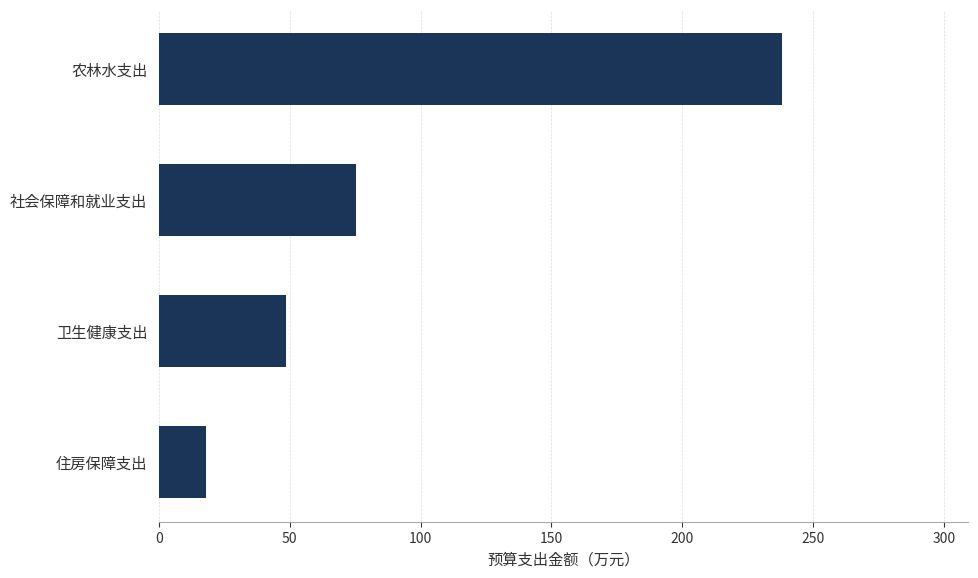

How many data points are above 75?

2